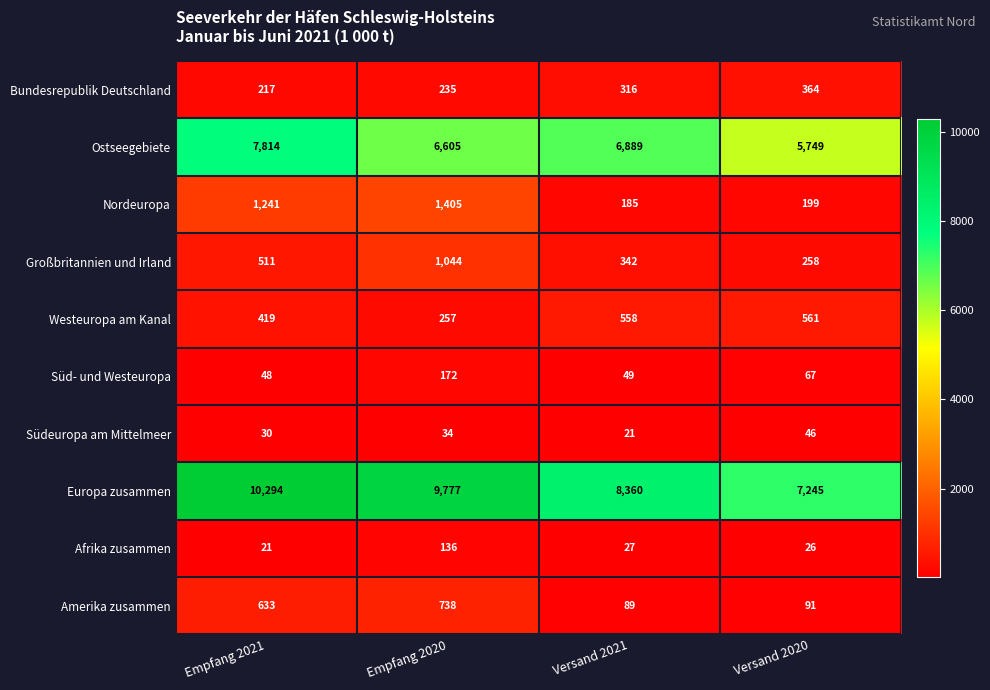

True or false: Bundesrepublik Deutschland has a value of 217 at Empfang 2021.

True